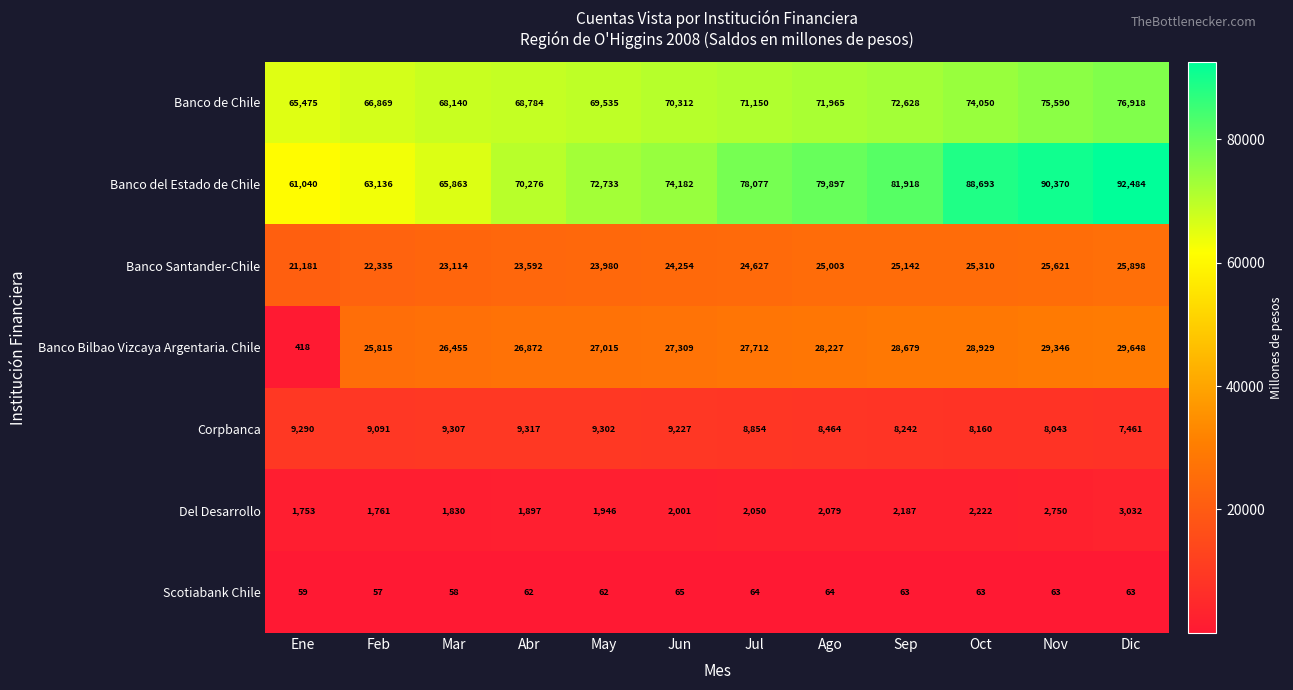

What is the difference between the highest and lowest values at Oct?

88630